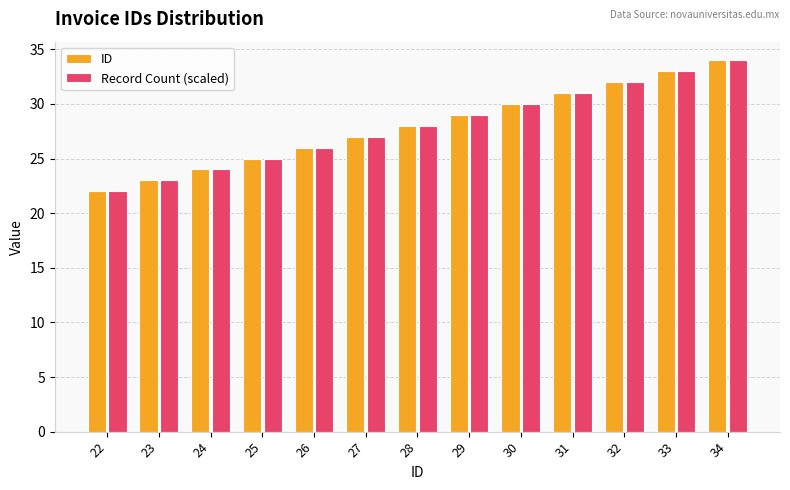

What is the difference between the second highest and second lowest values in the Record Count (scaled) series?

10